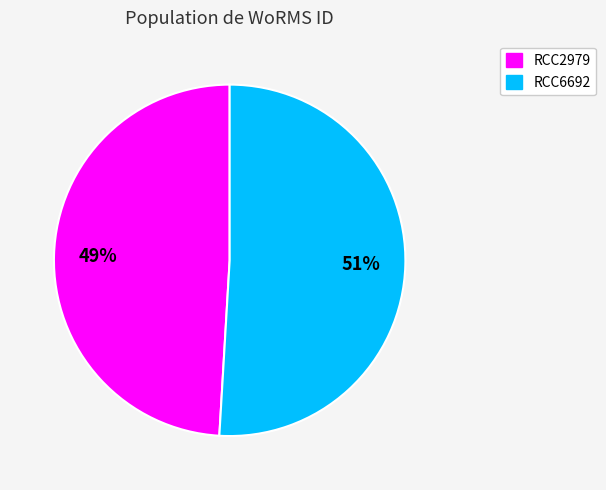

Which slice is the largest?

RCC6692